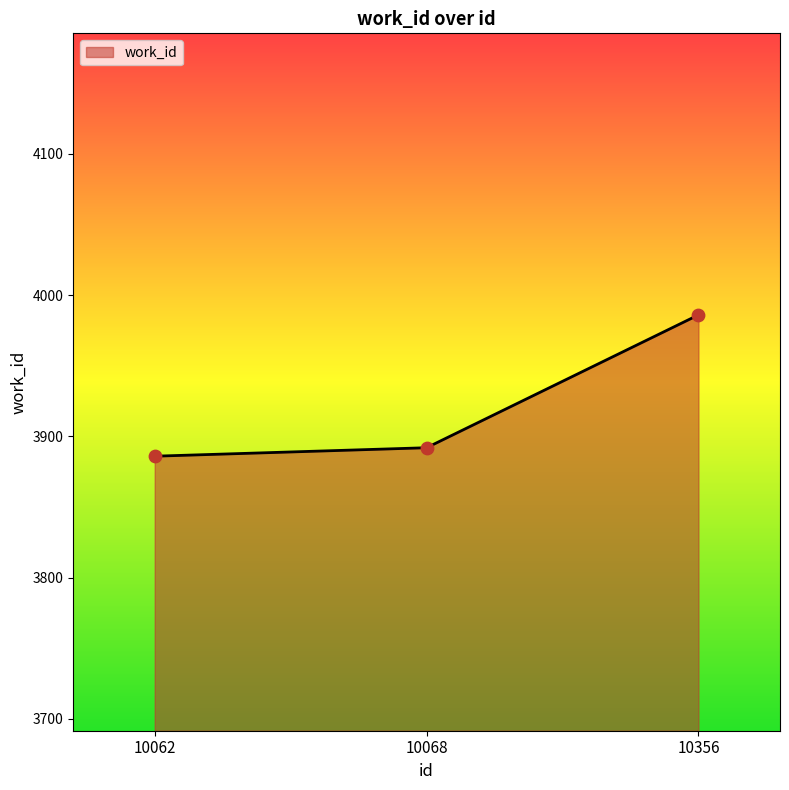

Approximately how many times larger is the value at 10062 compared to 10356?

1.0